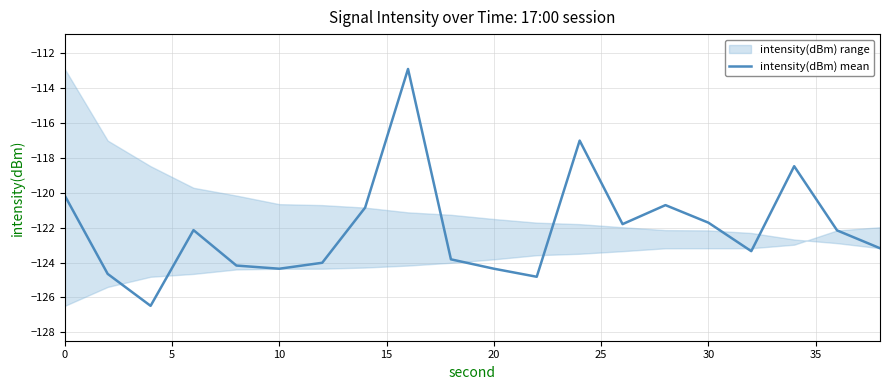

What is the greatest value displayed?

-112.9